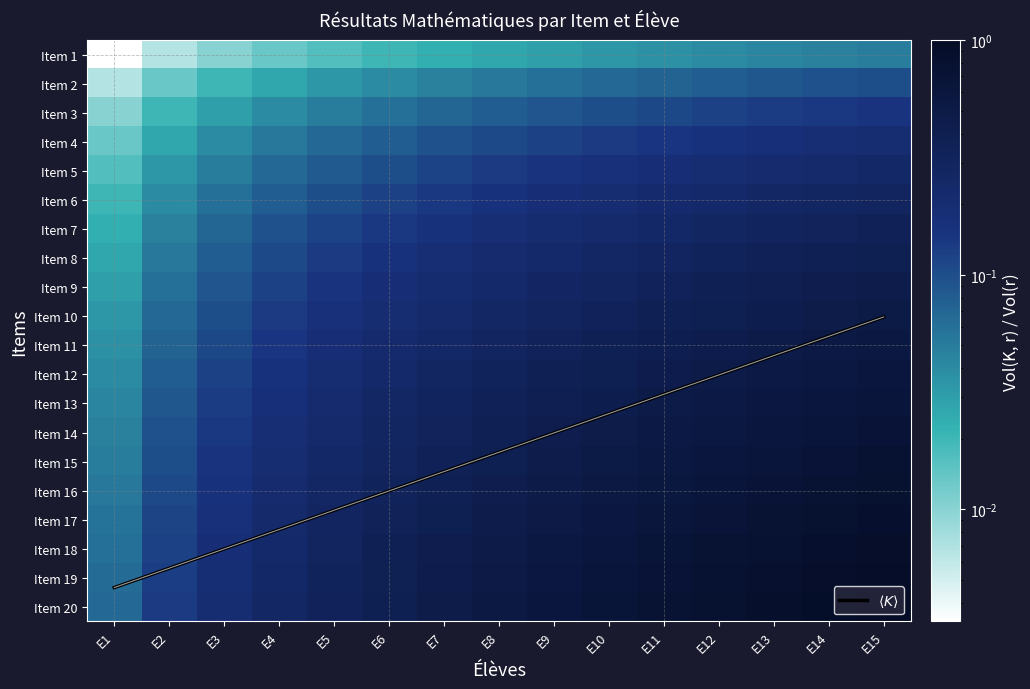

At which label is Item 10 closest to 0?

E1